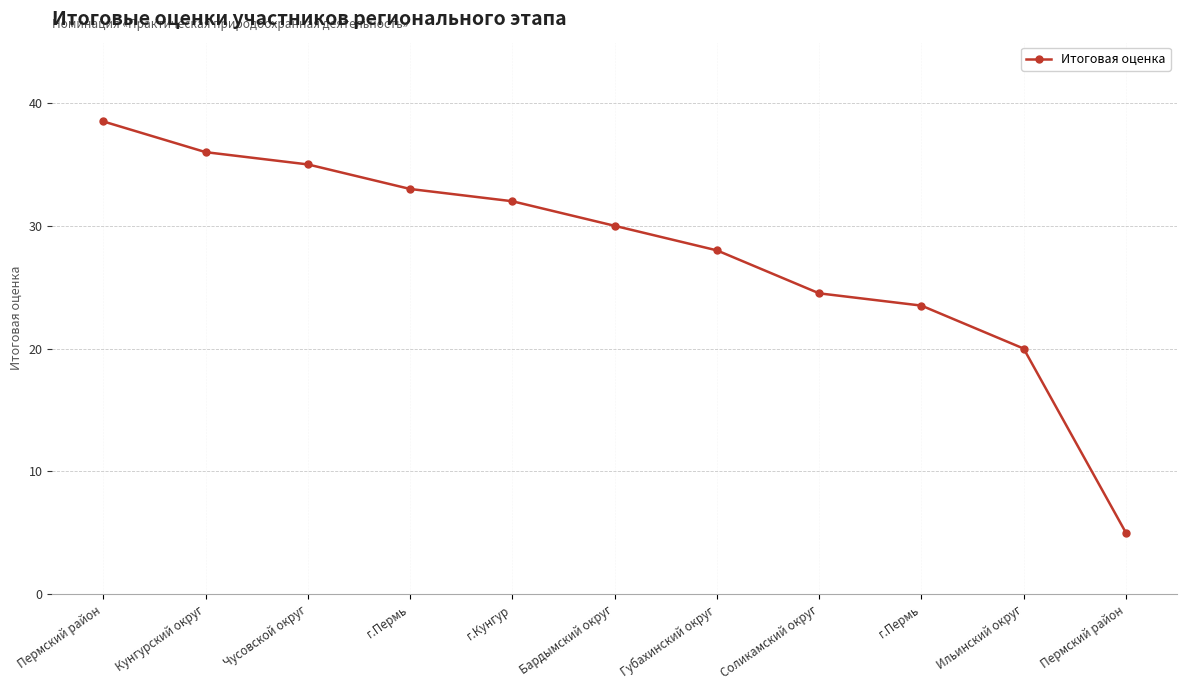

Which has a higher value, г.Пермь or Кунгурский округ?

Кунгурский округ